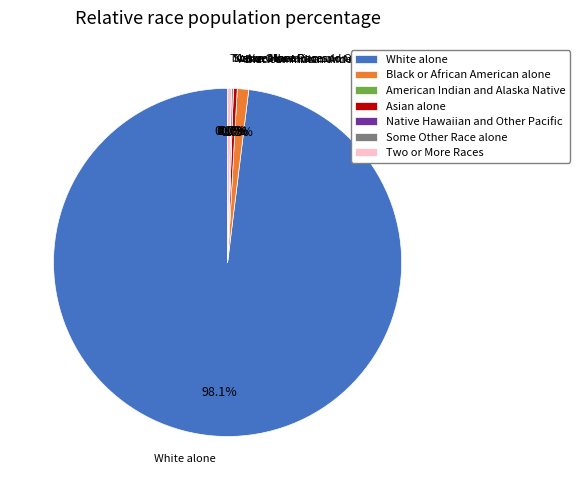

How much of the chart is everything except American Indian and Alaska Native?

100.0%